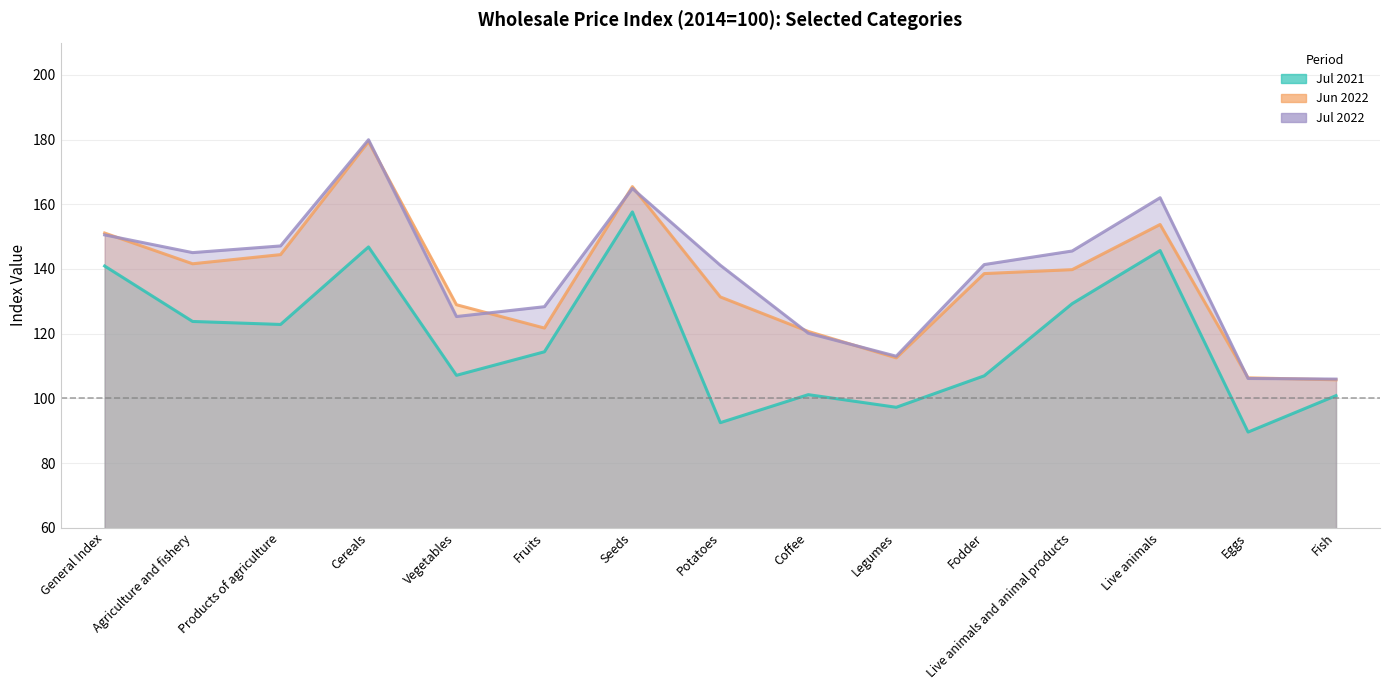

How many values in the Jul 2022 series exceed 141?

9